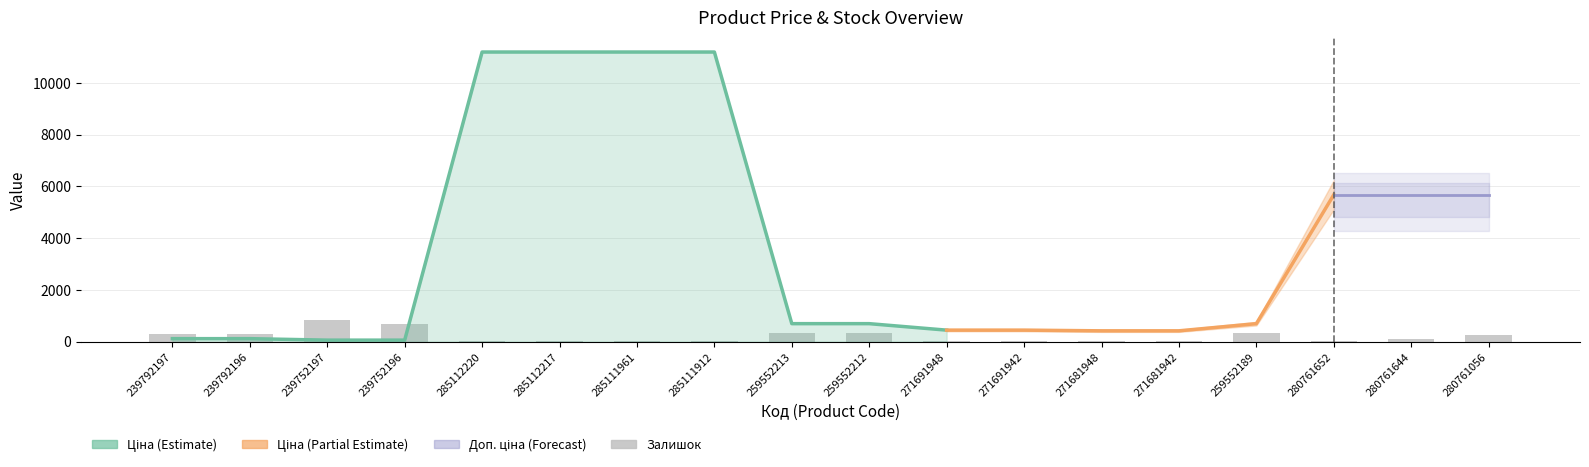

Which category has the lowest value across all series?

271681942